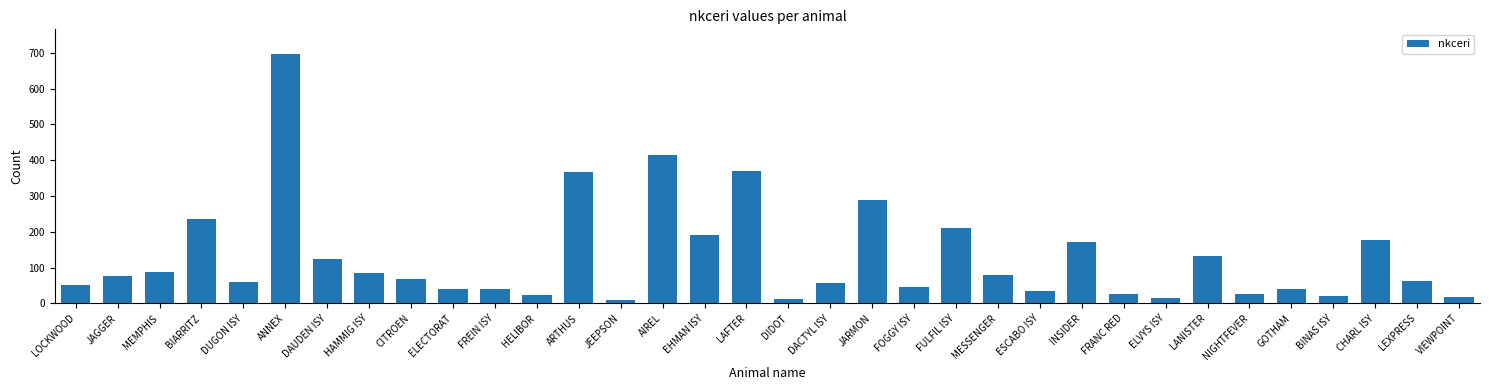

What is the difference between the maximum and minimum values?

686